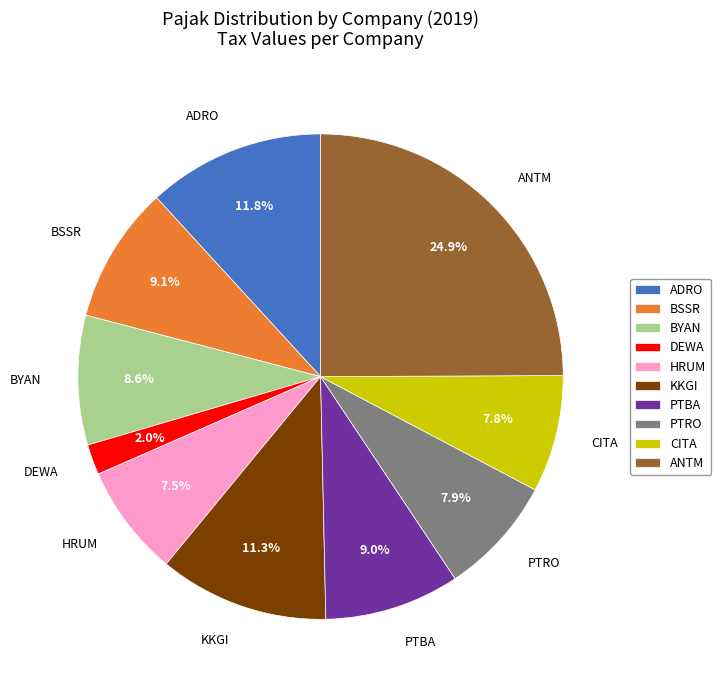

Does KKGI represent more than half of the total?

No